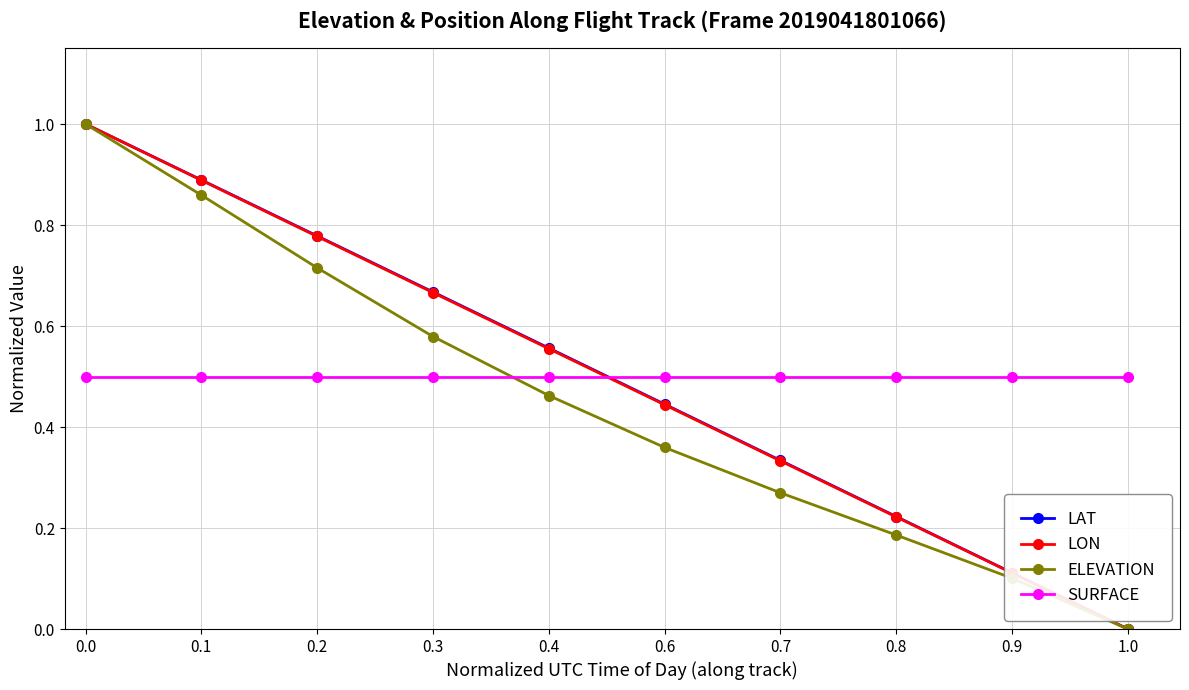

What is the value of the LON point at the 1st from the left?

1.0